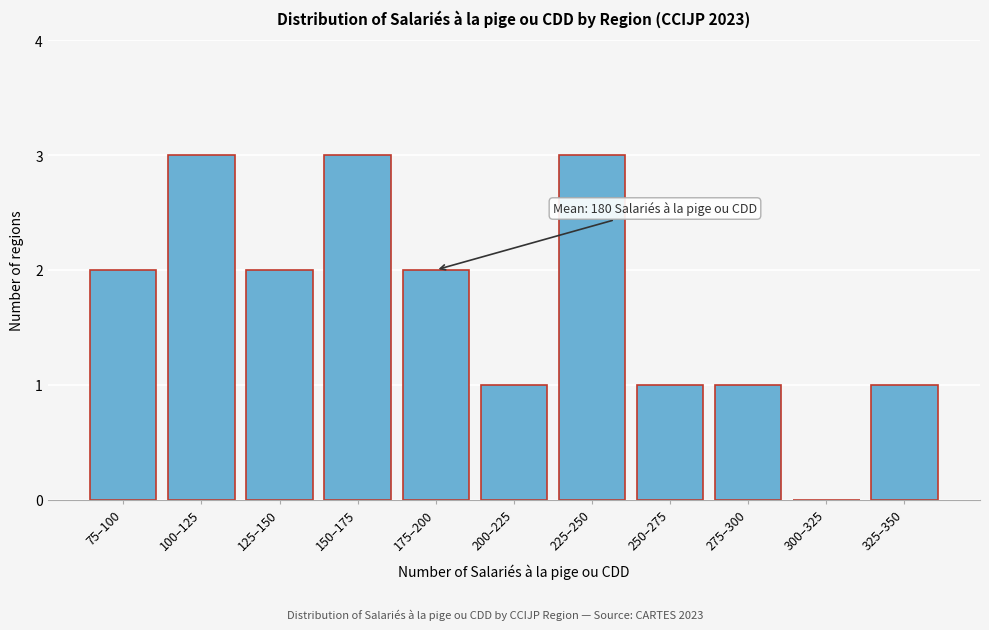

Reading left to right, extract all data points from this chart.

75–100=2	100–125=3	125–150=2	150–175=3	175–200=2	200–225=1	225–250=3	250–275=1	275–300=1	300–325=0	325–350=1